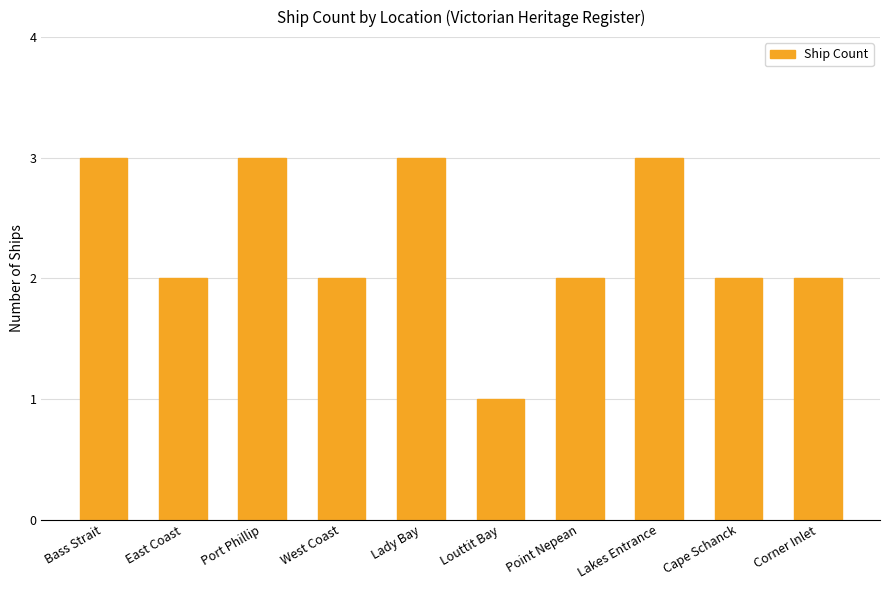

Reading right to left, list all the values displayed in this chart.

2	2	3	2	1	3	2	3	2	3